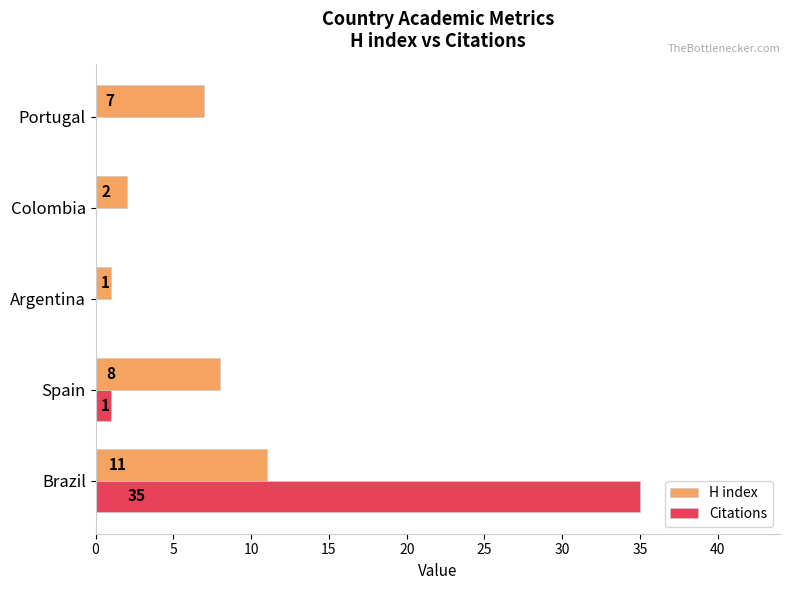

What are all the series names shown in the legend?

H index, Citations